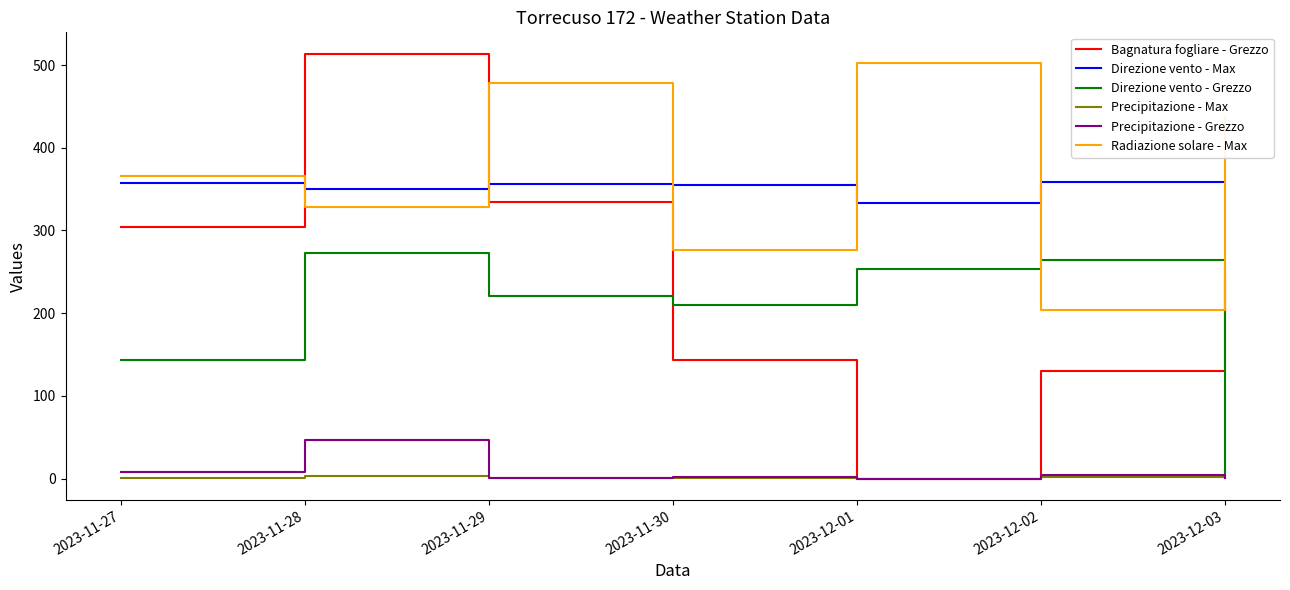

What value does the Precipitazione - Grezzo series have at 2023-11-27?

7.6